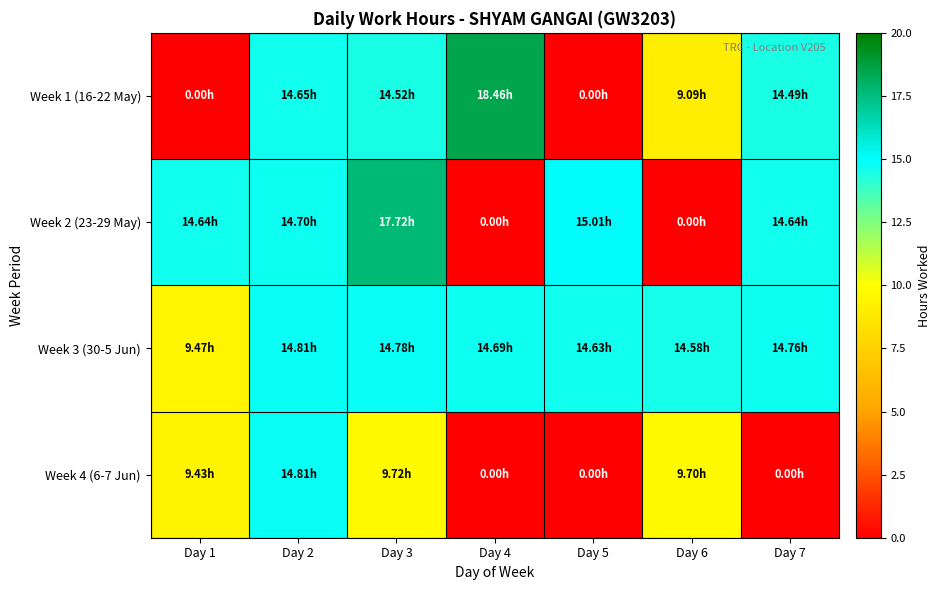

What is the total value across all series at Day 6?

33.4